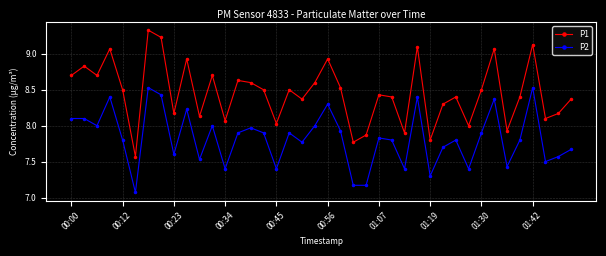

What is the difference between the second highest and second lowest values in the P2 series?

1.4